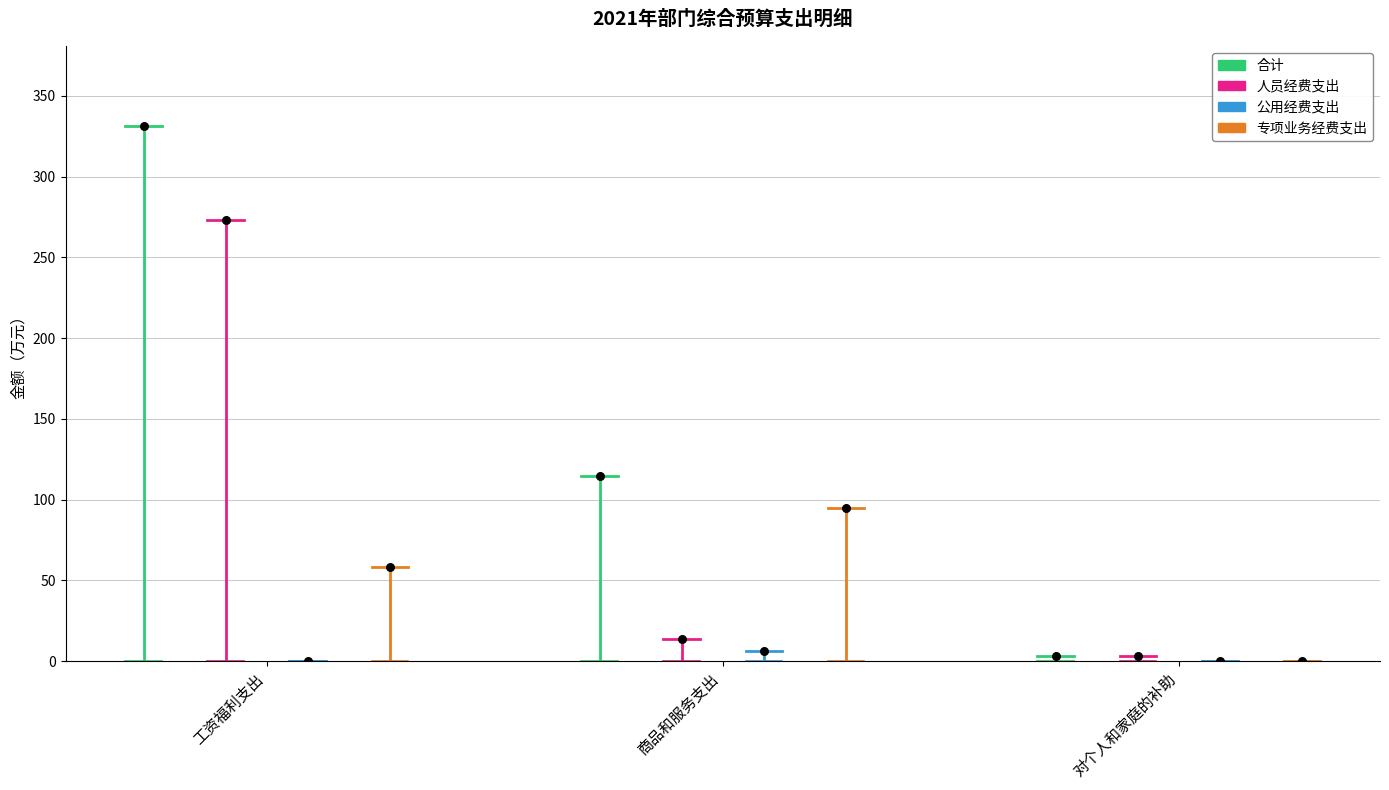

Which series contains the lowest Y value?

公用经费支出